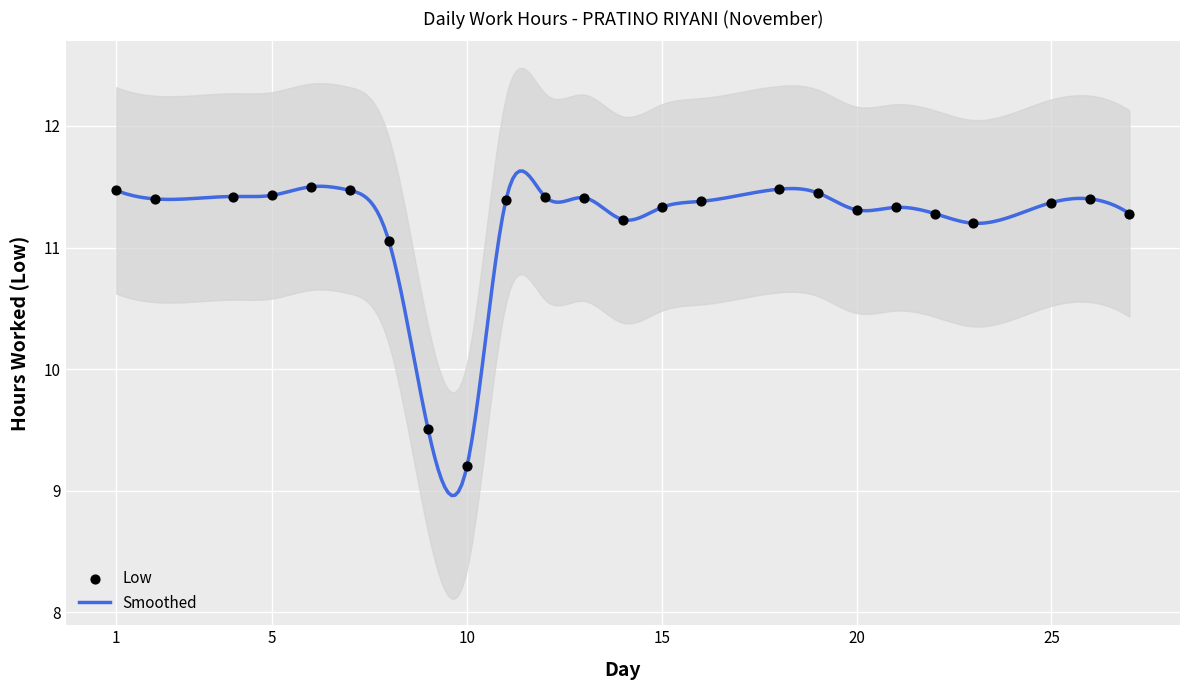

Which has a higher value, 19 or 23?

19